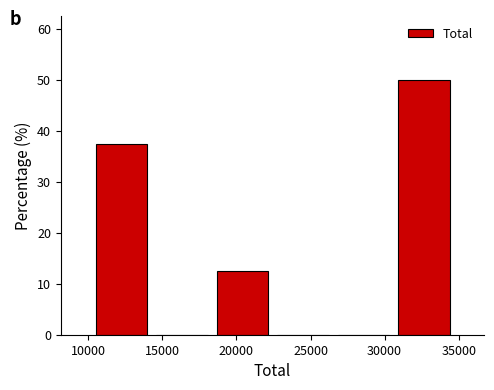

How tall is the bar that spans 10000 to 14500 on the x-axis? Neither the bar edges nor the heights are printed on the chart, so give them approximately, as read against the axes.

38